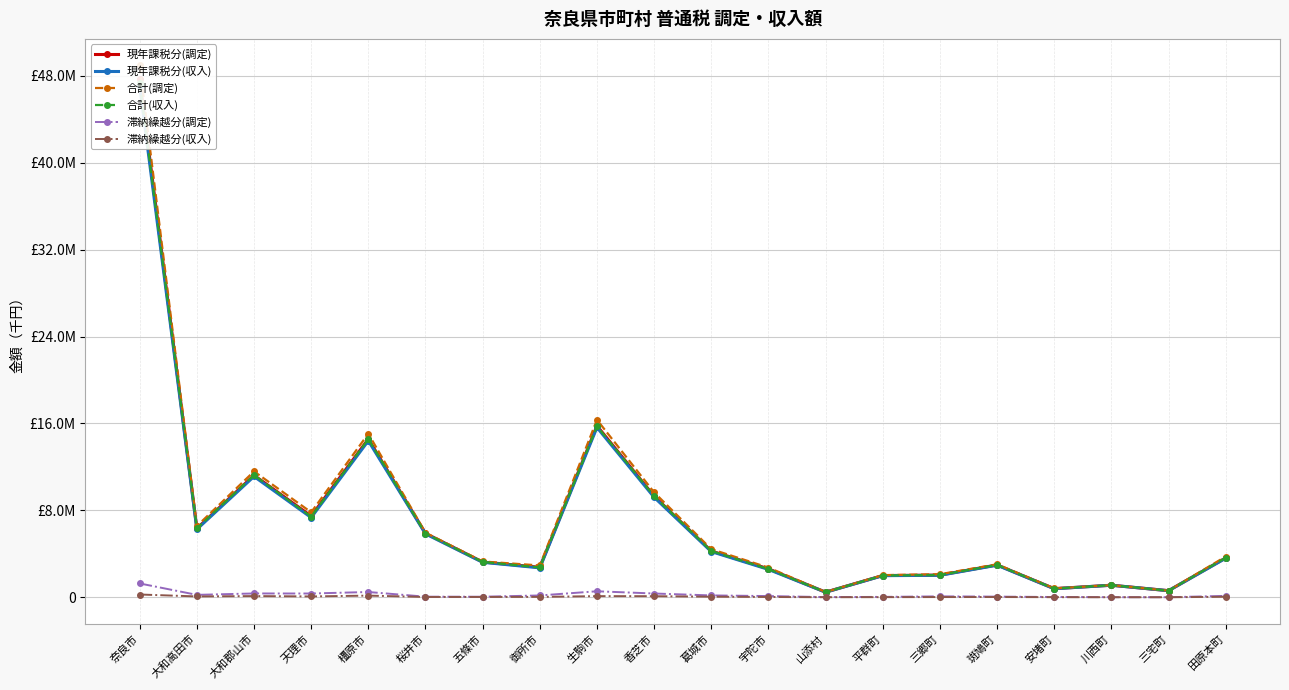

True or false: 現年課税分(収入) has a value of 9204980 at 香芝市.

True